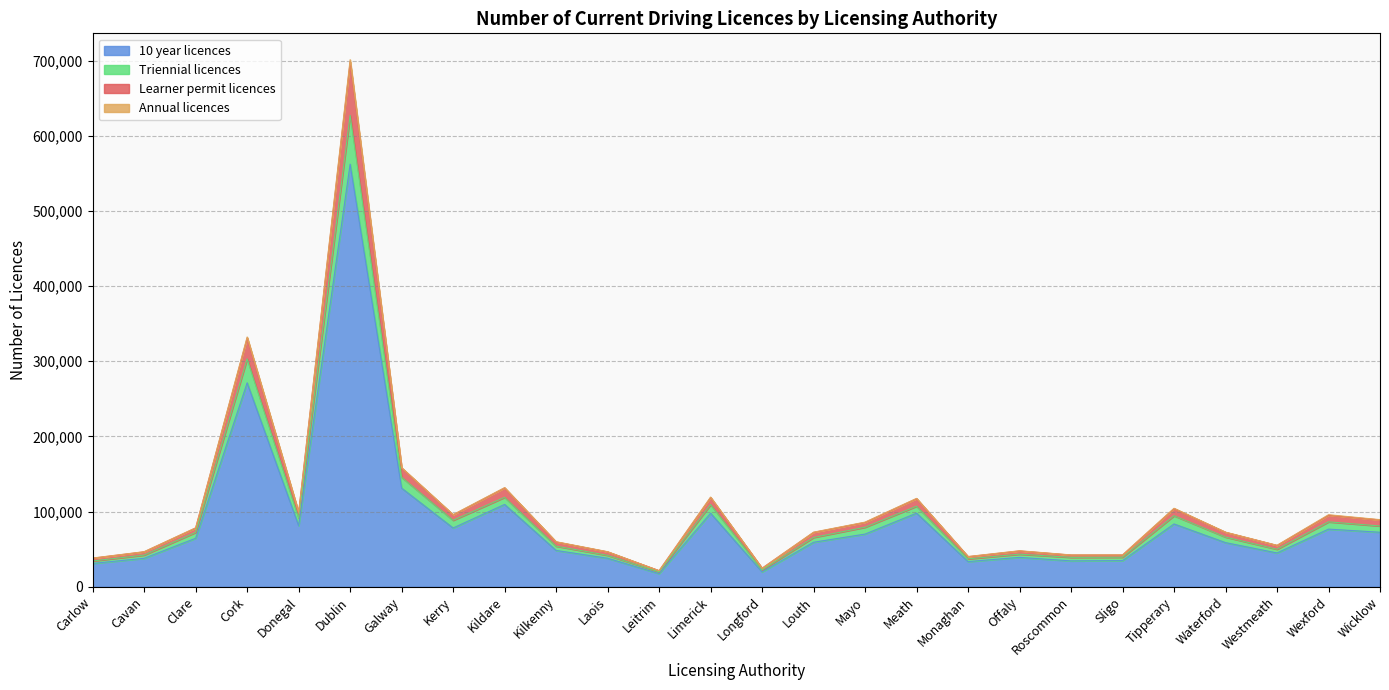

At which category is the sum across all series the highest?

Dublin